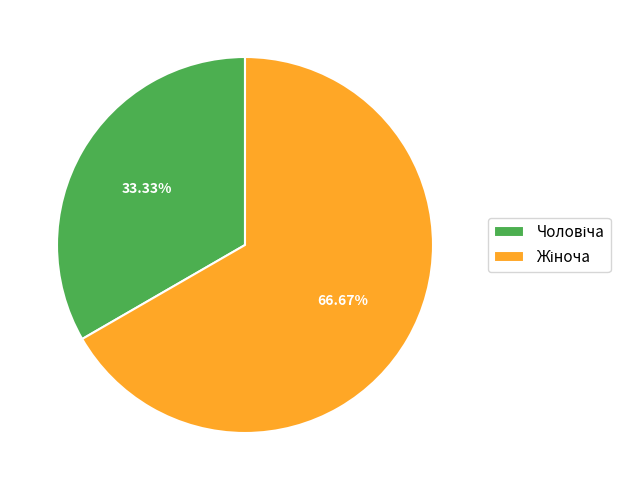

How many segments does this pie chart have?

2